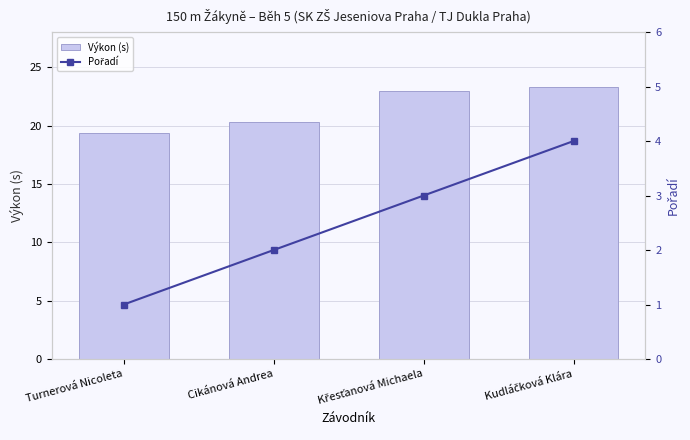

Which series has the largest total across all categories?

Výkon (s)